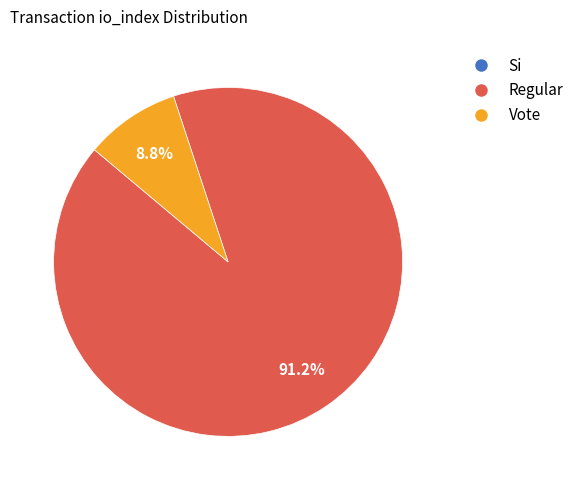

Is there any slice that represents more than half of the pie?

Yes